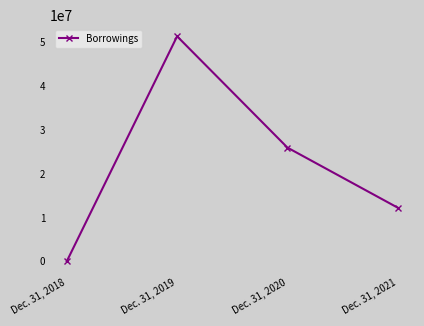

How many values are above zero?

3